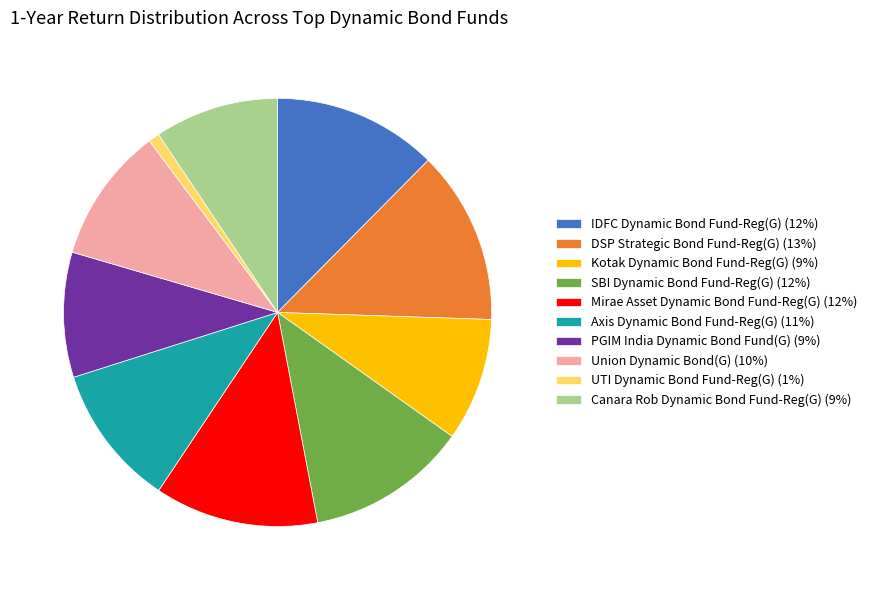

Is there any slice that represents more than half of the pie?

No